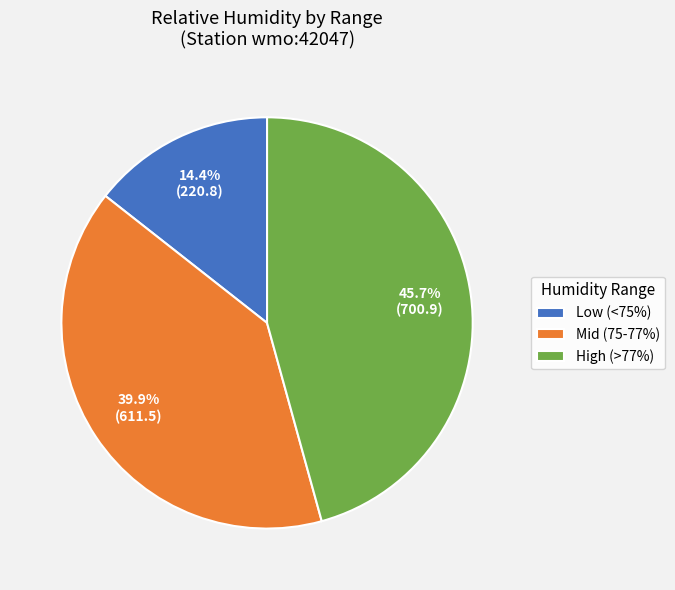

How many slices are in this pie chart?

3